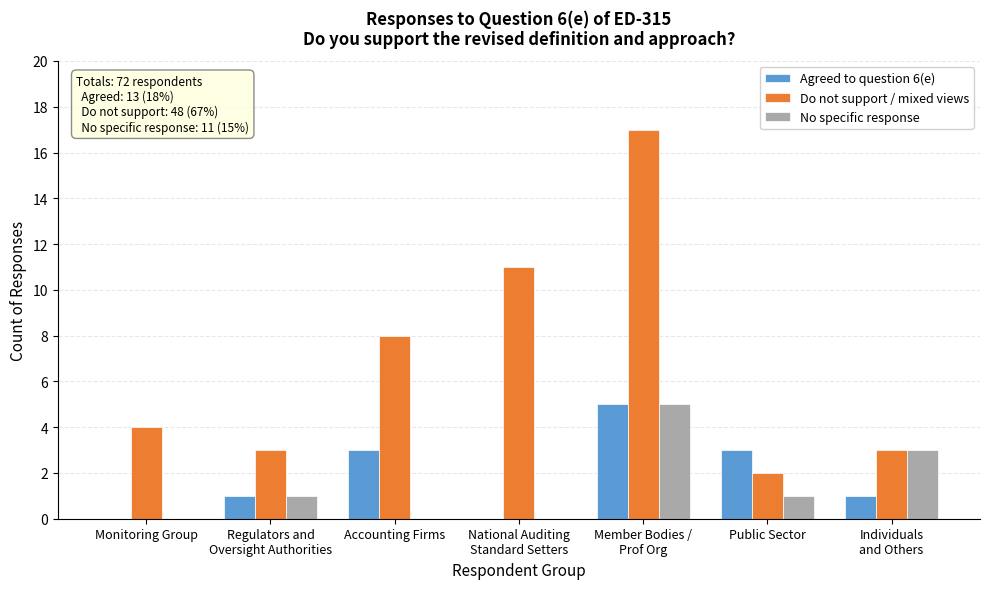

What is the maximum value shown in the chart?

17